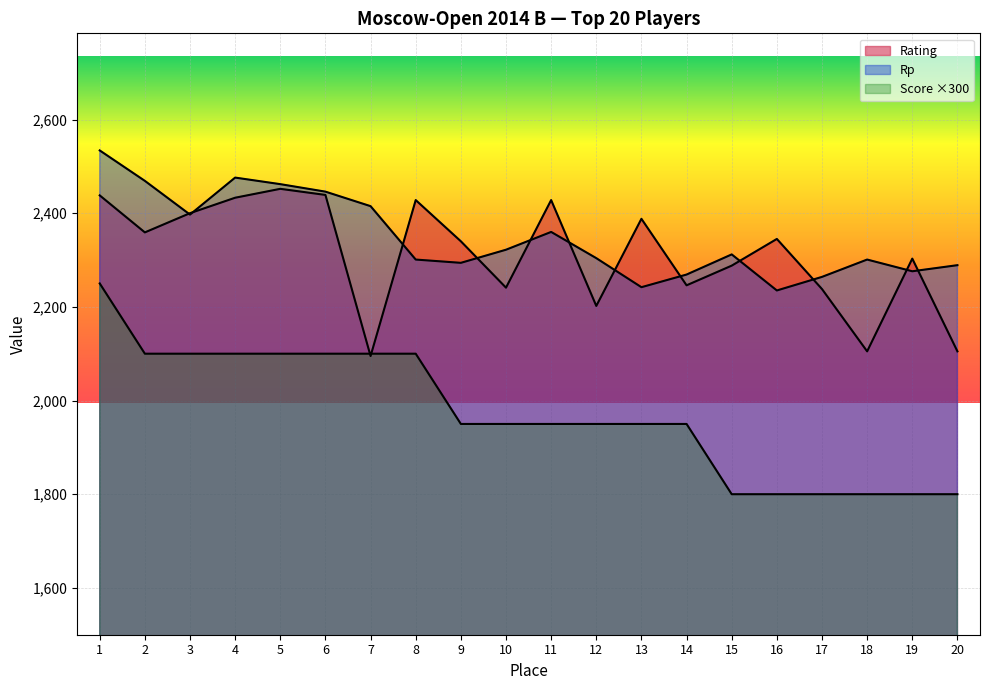

Reading left to right, list all the values displayed in this chart.

Rating: 1=2438	2=2359	3=2400	4=2433	5=2452	6=2439	7=2095	8=2428	9=2340	10=2241	11=2428	12=2202	13=2388	14=2246	15=2288	16=2345	17=2238	18=2105	19=2303	20=2105
Rp: 1=2534	2=2469	3=2397	4=2476	5=2462	6=2446	7=2415	8=2301	9=2294	10=2322	11=2360	12=2304	13=2242	14=2269	15=2312	16=2235	17=2264	18=2301	19=2276	20=2289
Score: 1=2250	2=2100	3=2100	4=2100	5=2100	6=2100	7=2100	8=2100	9=1950	10=1950	11=1950	12=1950	13=1950	14=1950	15=1800	16=1800	17=1800	18=1800	19=1800	20=1800